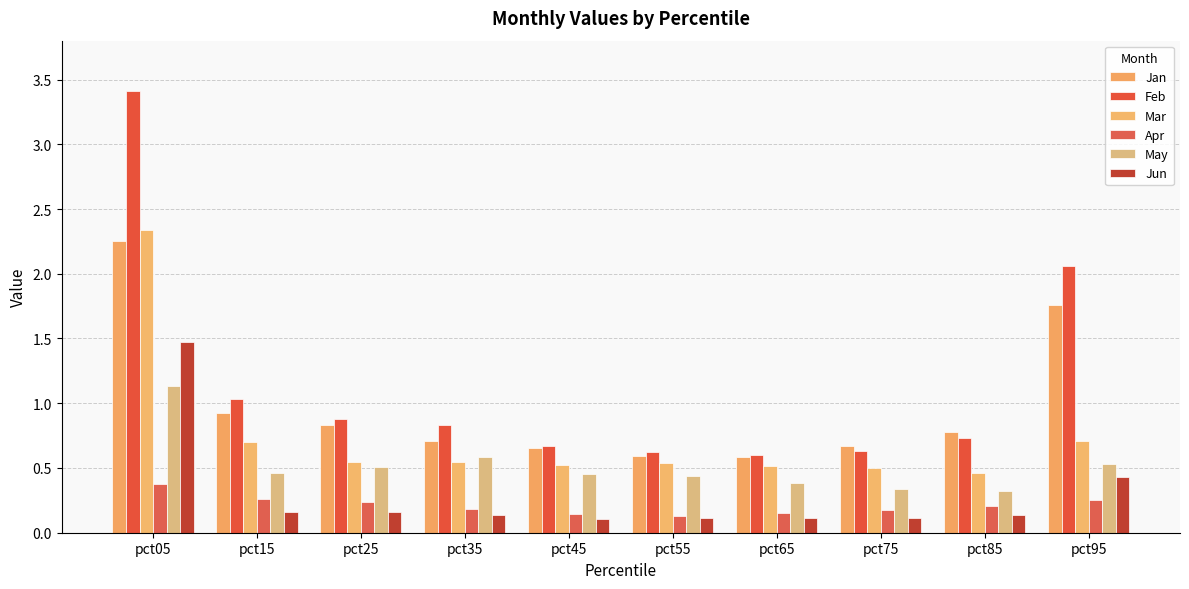

Between pct95 and pct55, which is larger?

pct95